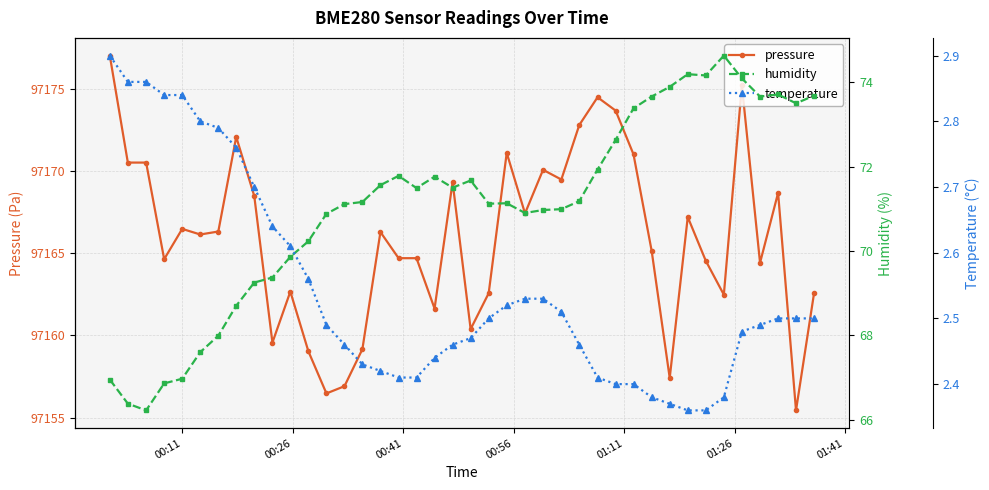

True or false: pressure has more than 2 interior local peaks.

True